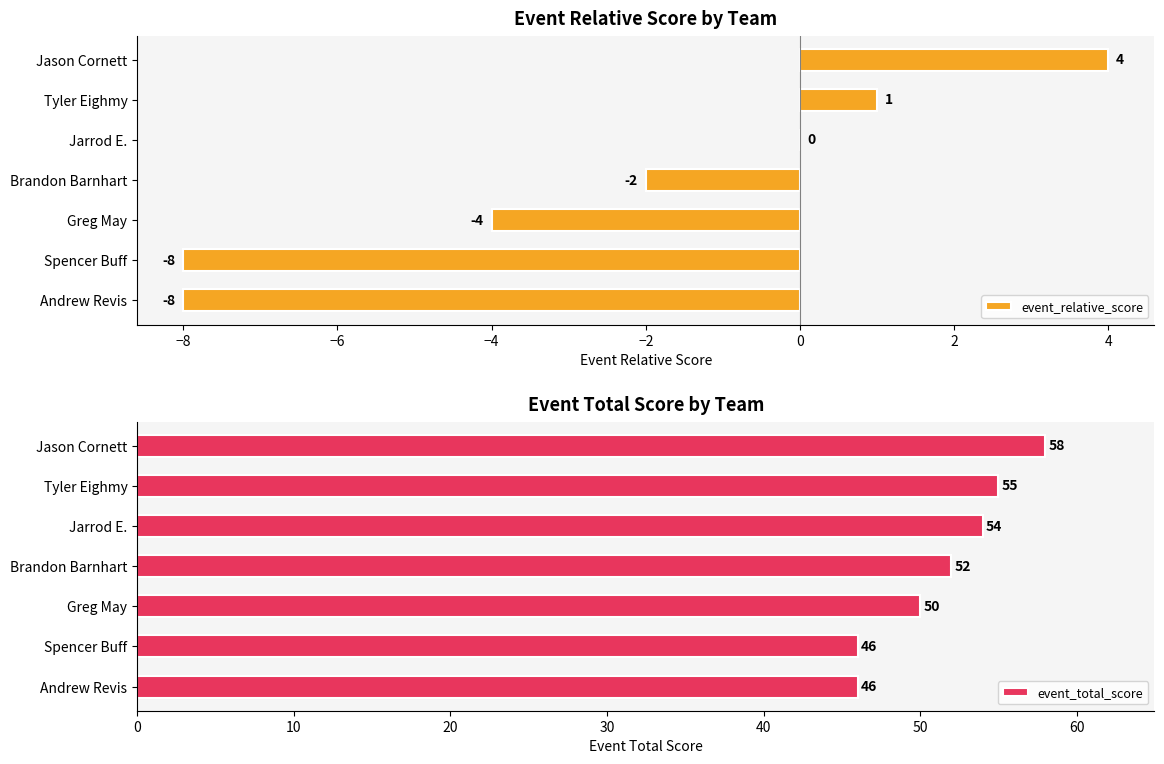

Reading left to right, extract all data points from this chart.

event_relative_score: -8	-8	-4	-2	0	1	4
event_total_score: 46	46	50	52	54	55	58